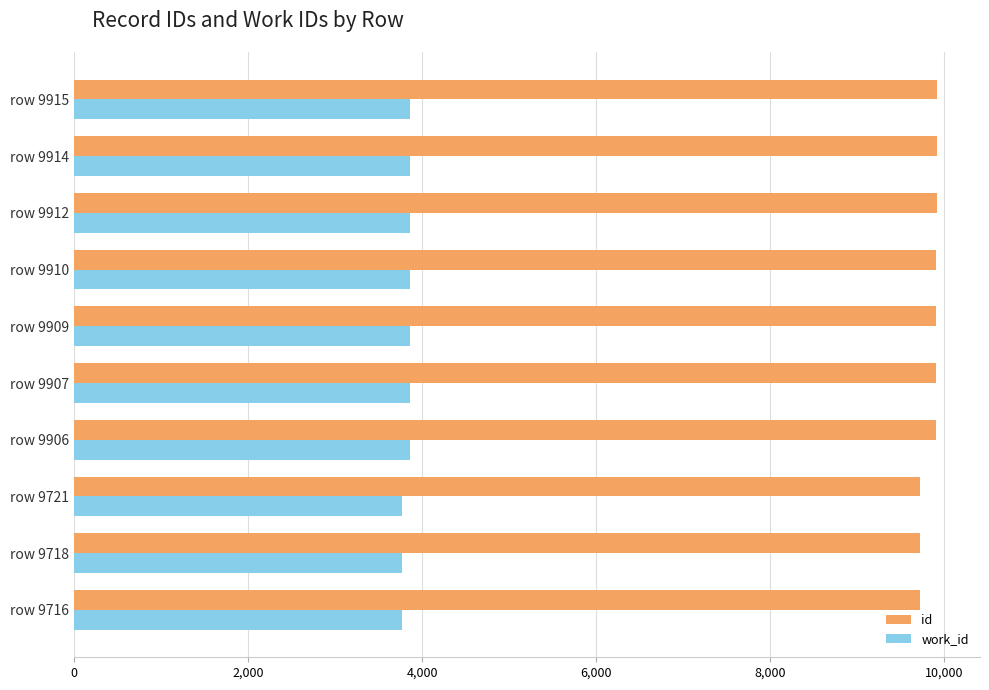

What is the greatest value displayed?

9915